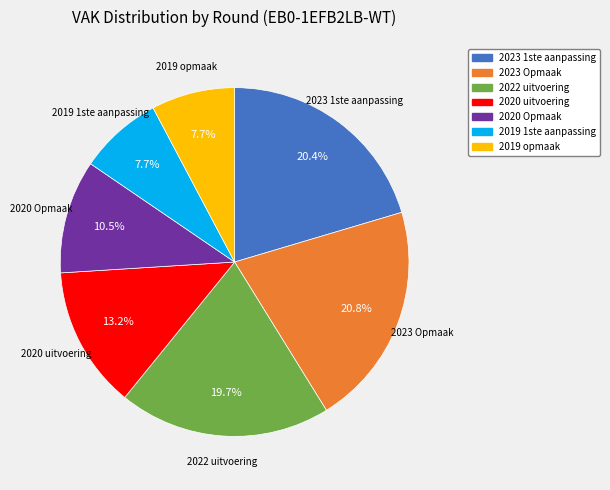

The 2019 opmaak slice represents 1% of the pie. True or false?

False